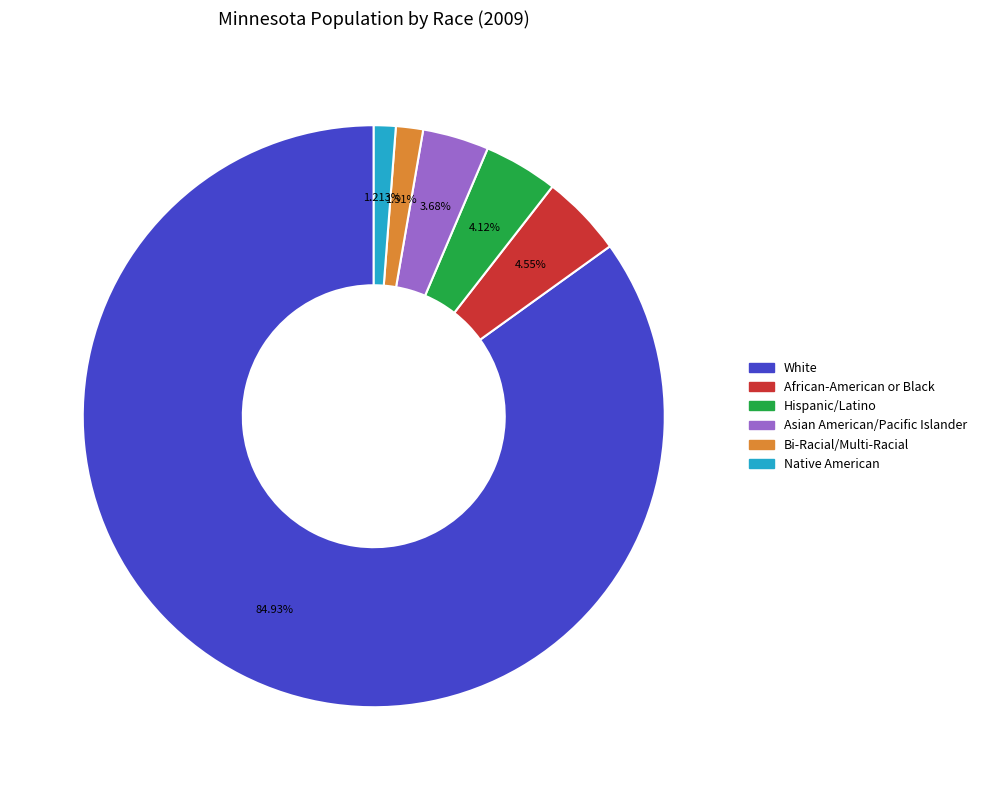

Does White represent more than half of the total?

Yes